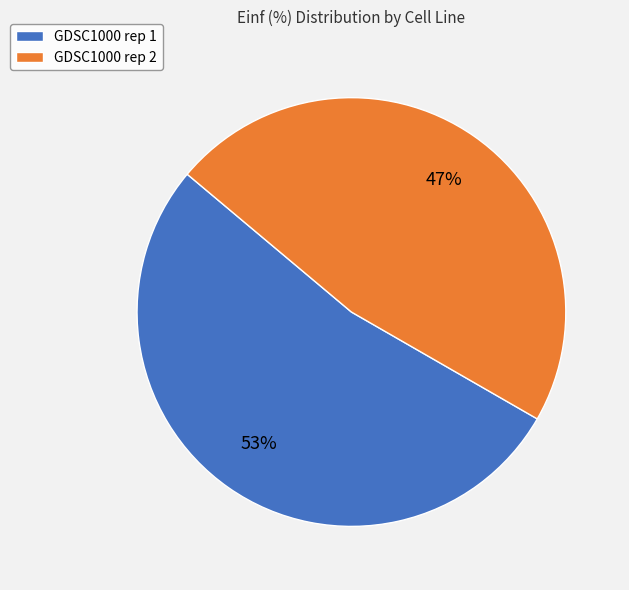

True or false: GDSC1000 rep 2 accounts for 93% of the total.

False